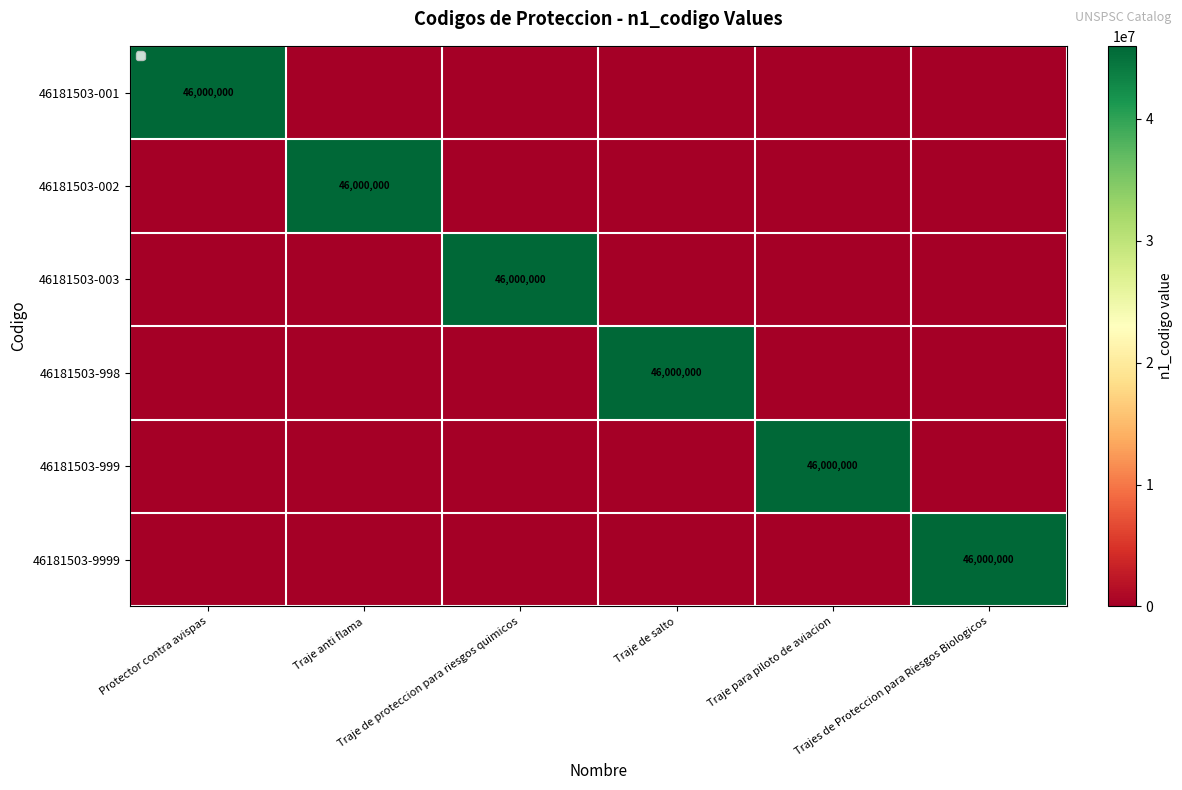

List the series in order of their peak value, lowest first.

46181503-001, 46181503-002, 46181503-003, 46181503-998, 46181503-999, 46181503-9999